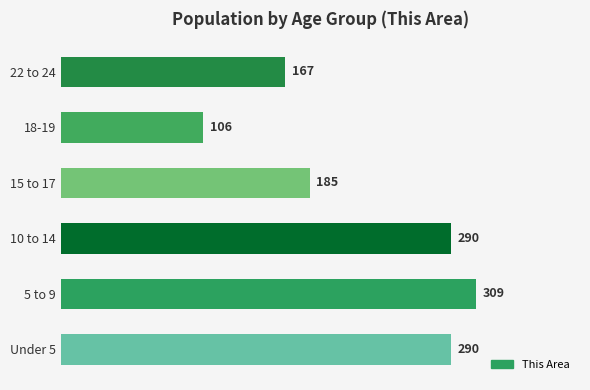

Reading bottom to top, list all the values displayed in this chart.

Under 5=290	5 to 9=309	10 to 14=290	15 to 17=185	18-19=106	22 to 24=167